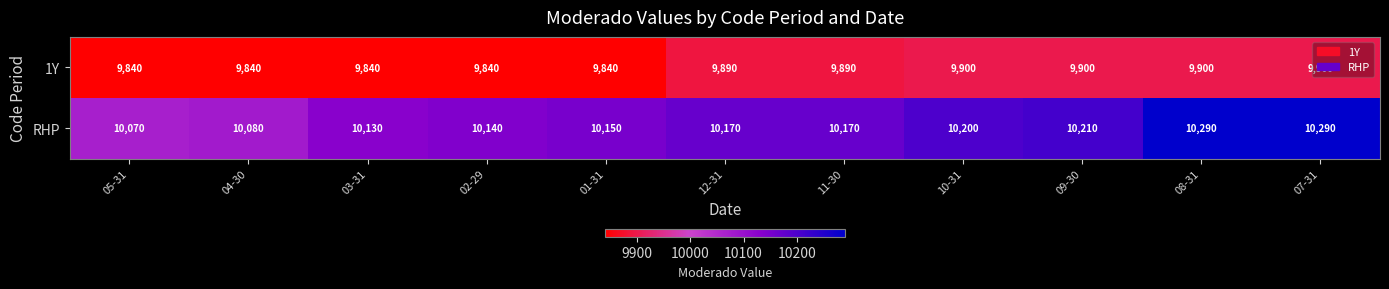

What is the spread (max minus min) of values at 07-31?

390